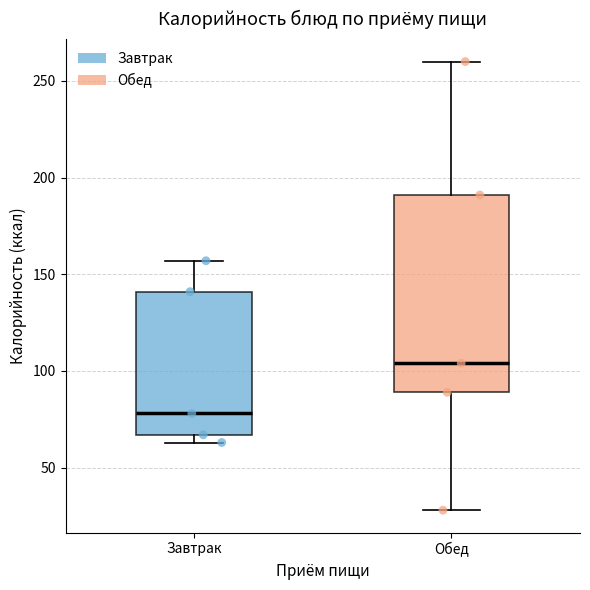

Which box is the tallest, from its lower edge to its upper edge?

Обед